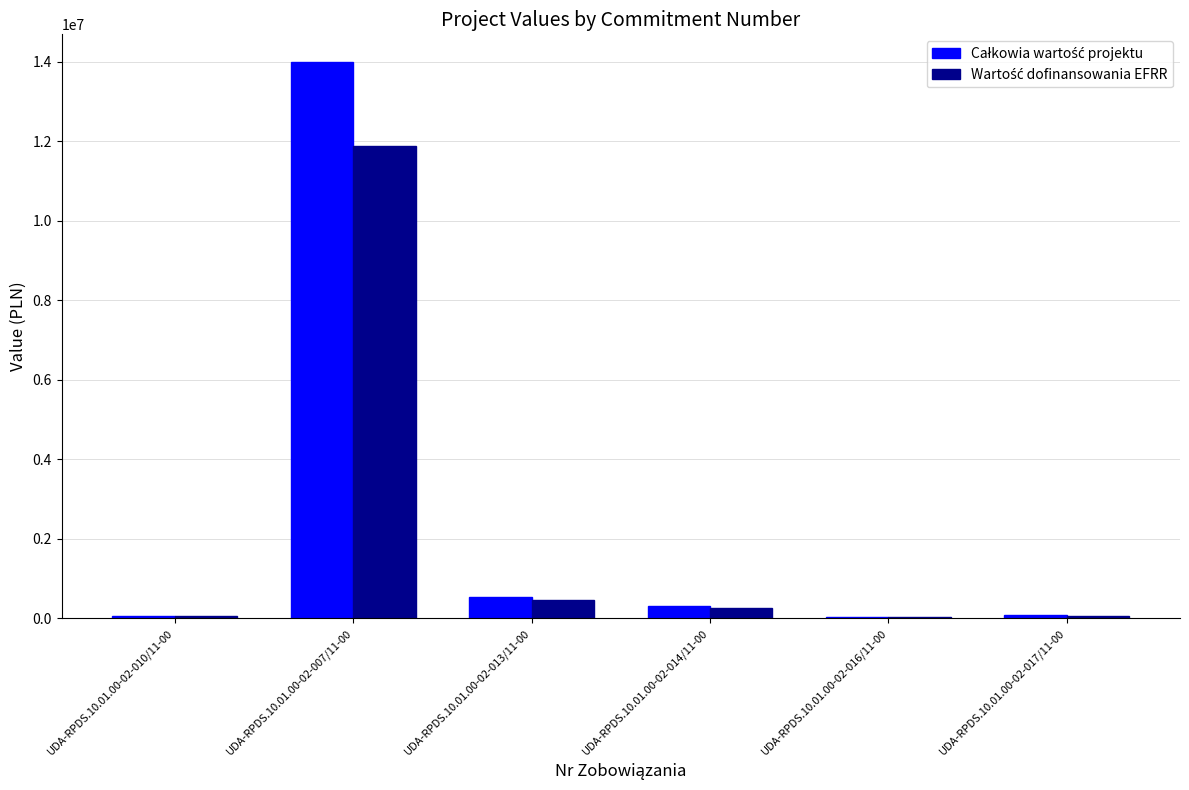

At which category is the sum across all series the highest?

UDA-RPDS.10.01.00-02-007/11-00